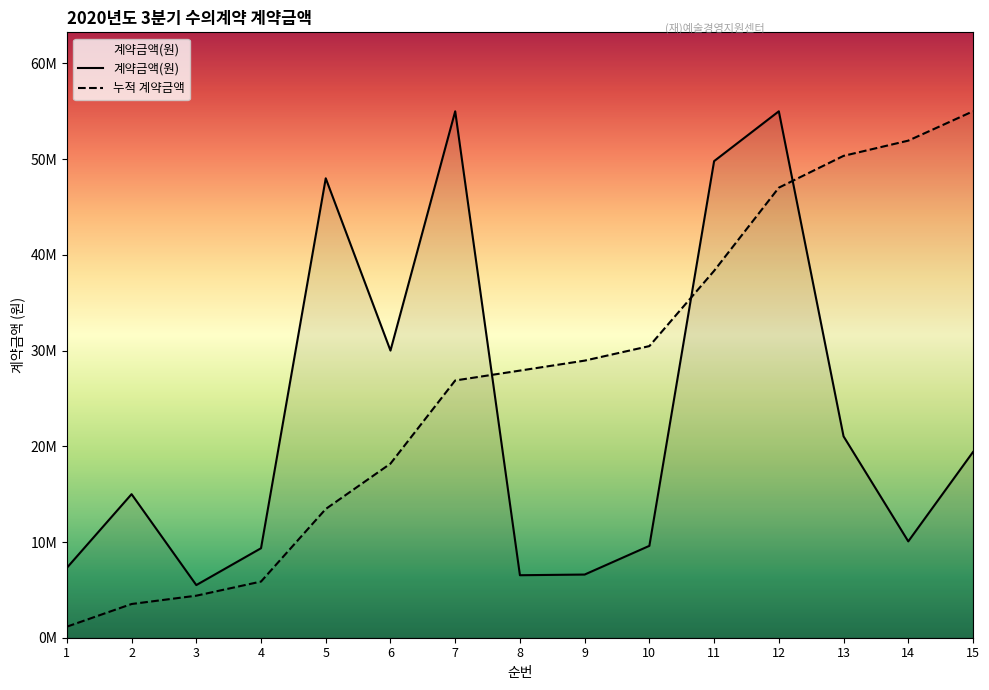

Approximately how many times larger is the value at 15 compared to 3?

3.5